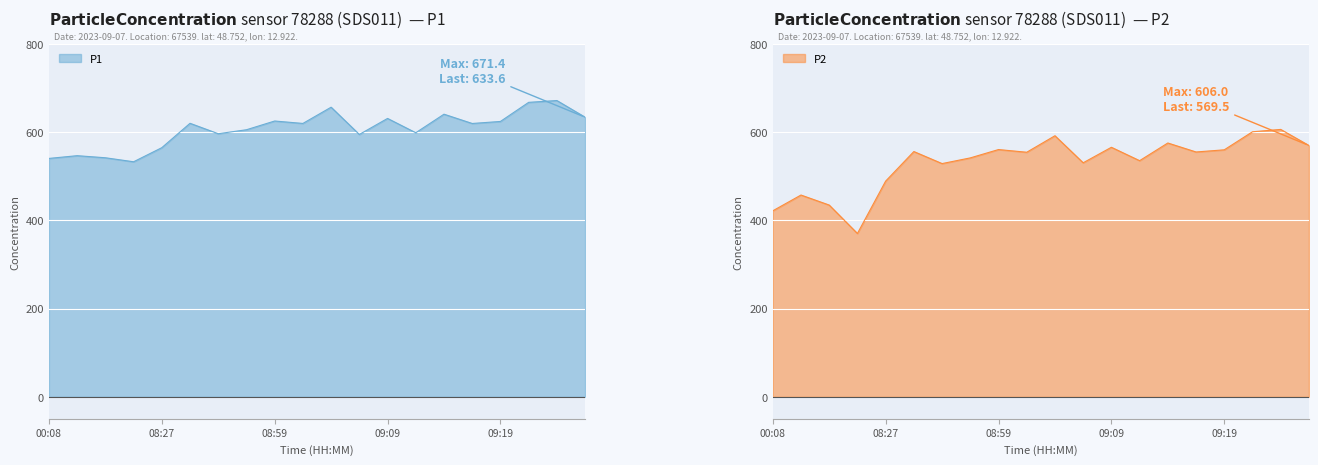

The value of P1 at 09:19 is 812.3. True or false?

False